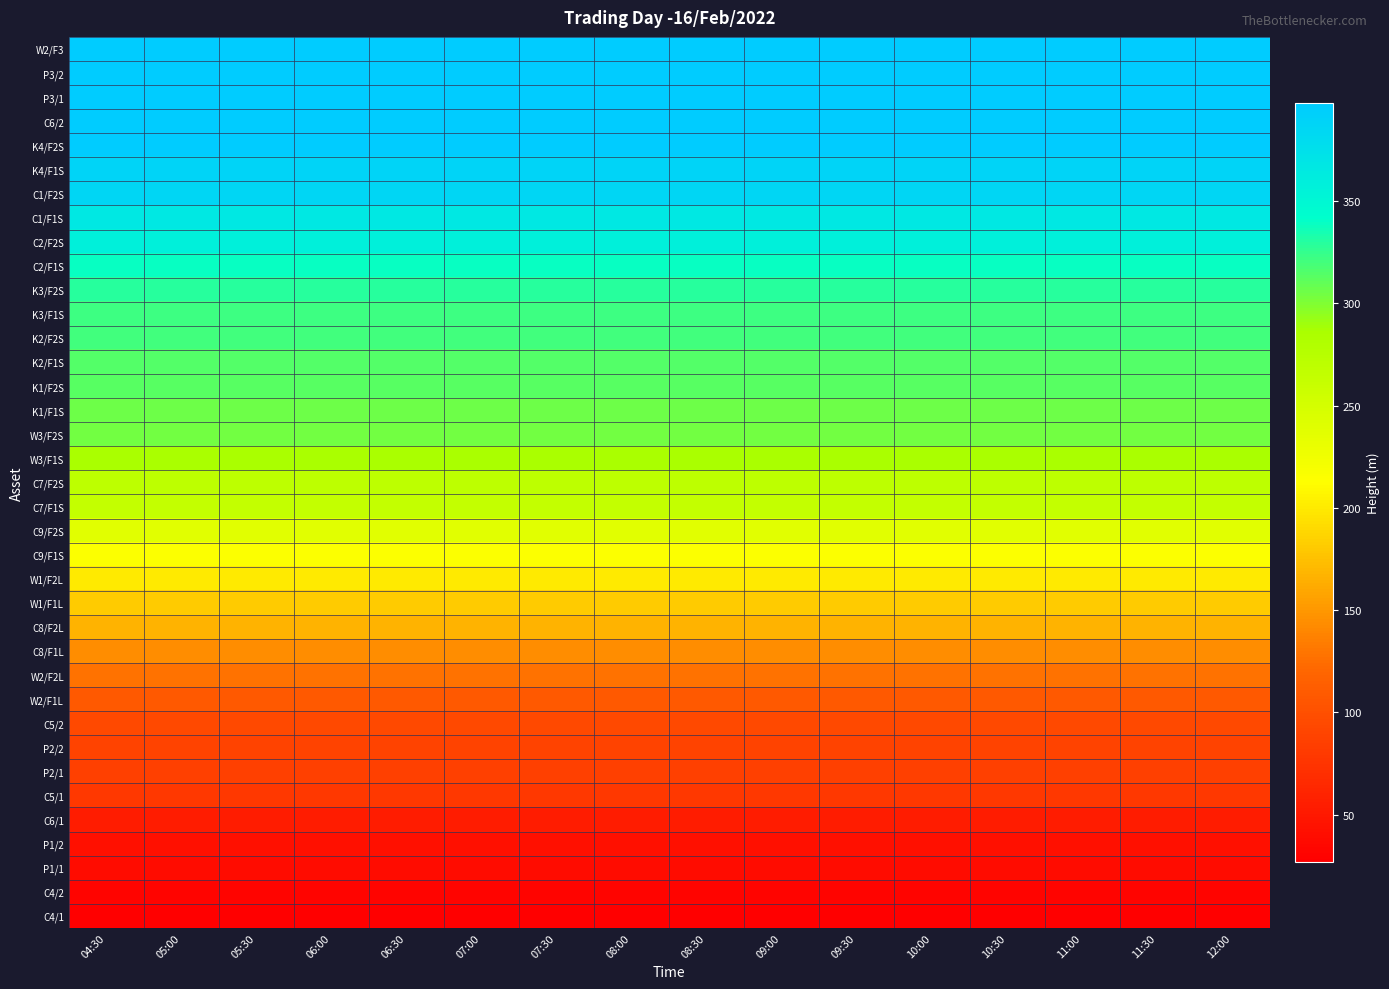

What is the total value across all series at 08:00?

8780.2